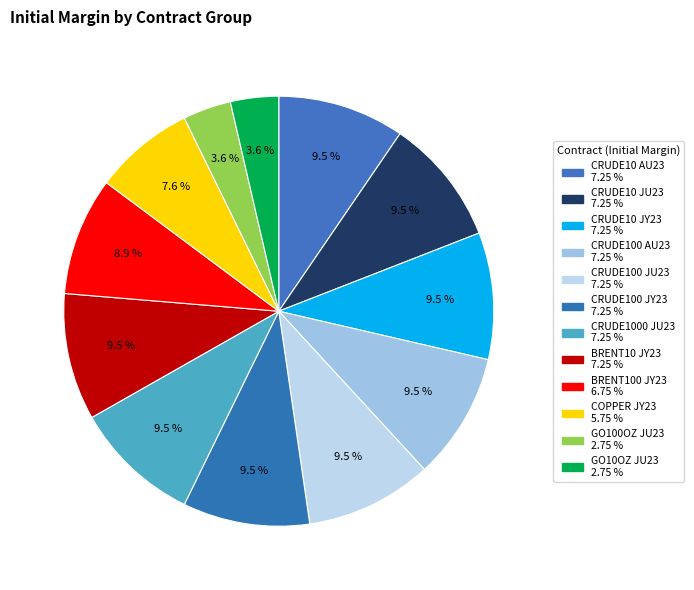

How many slices are in this pie chart?

12